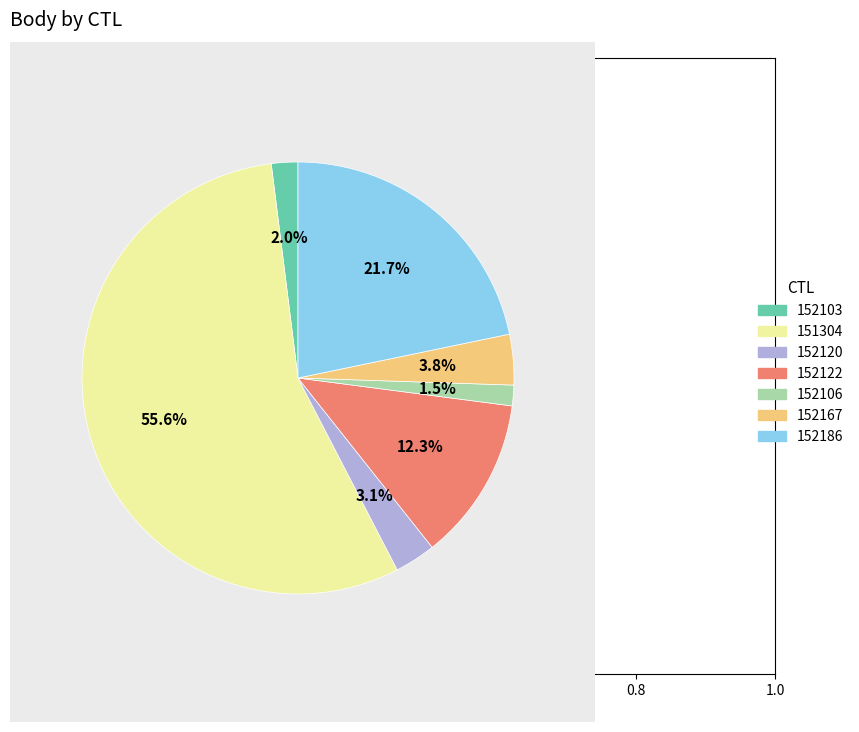

Which category has the biggest portion of the pie?

151304